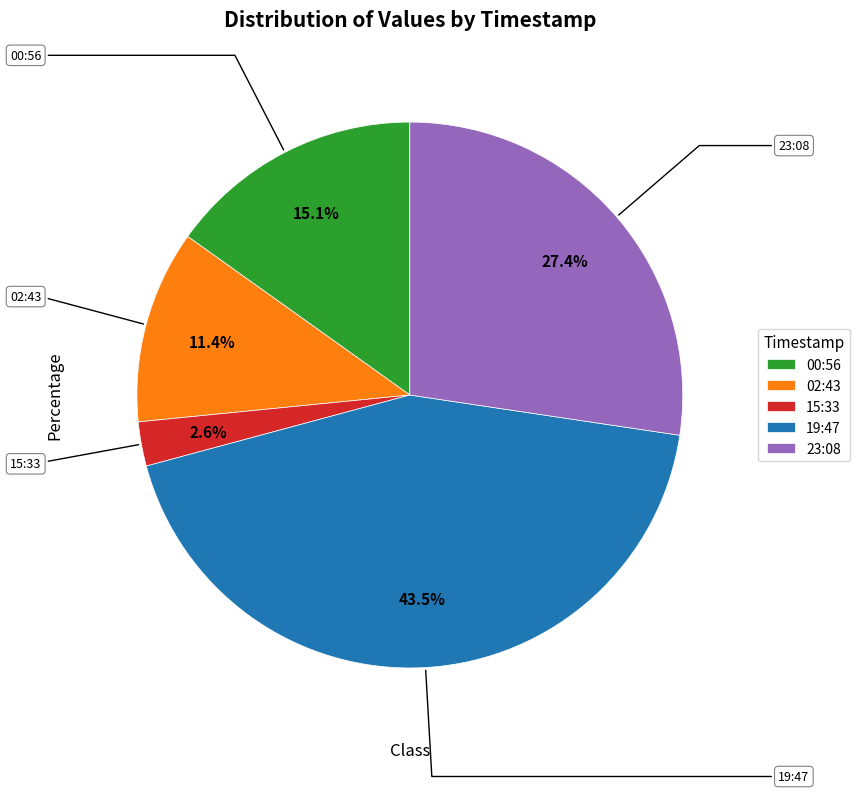

Which has a higher value, 02:43 or 00:56?

00:56